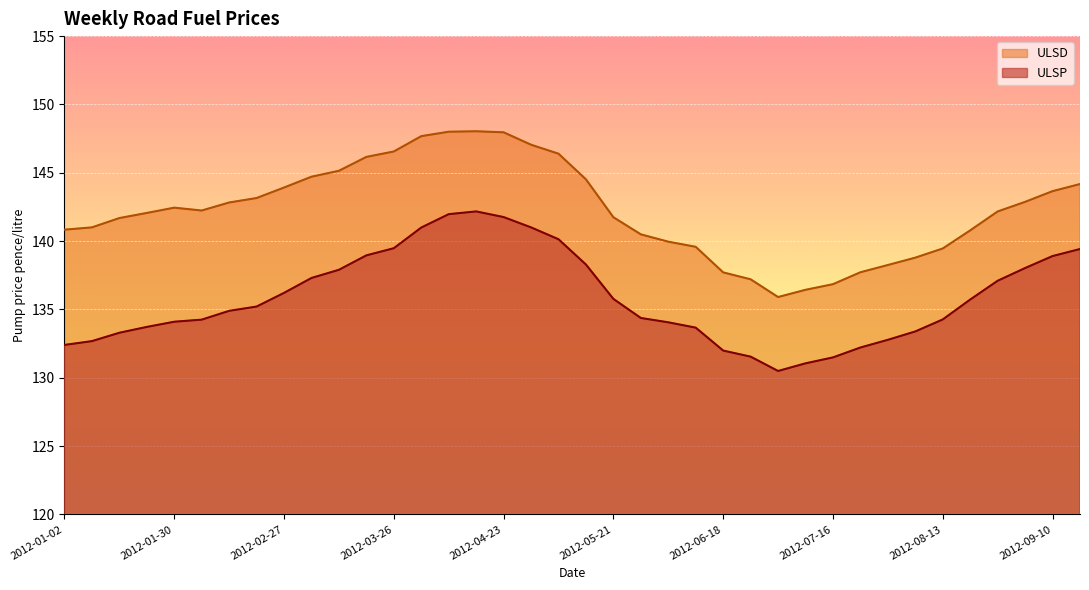

How many values in the ULSP series exceed 135?

19